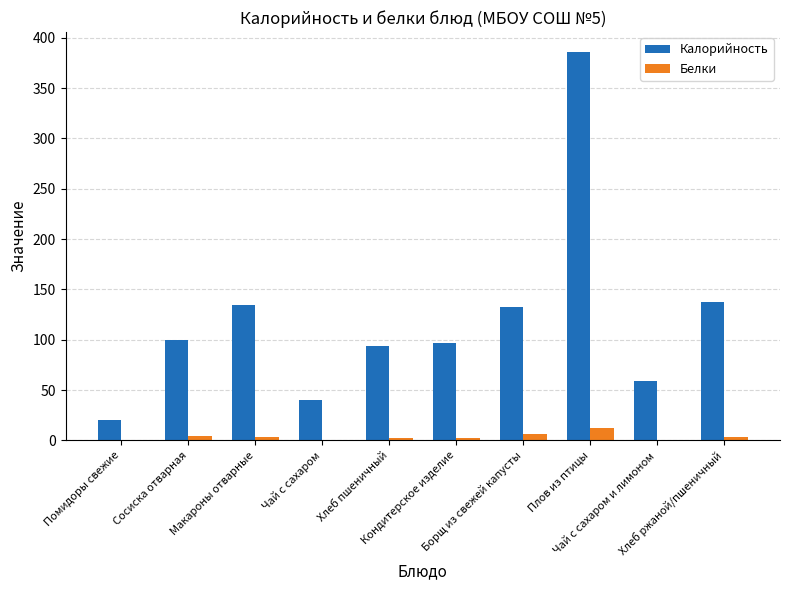

How many groups of bars are there?

10